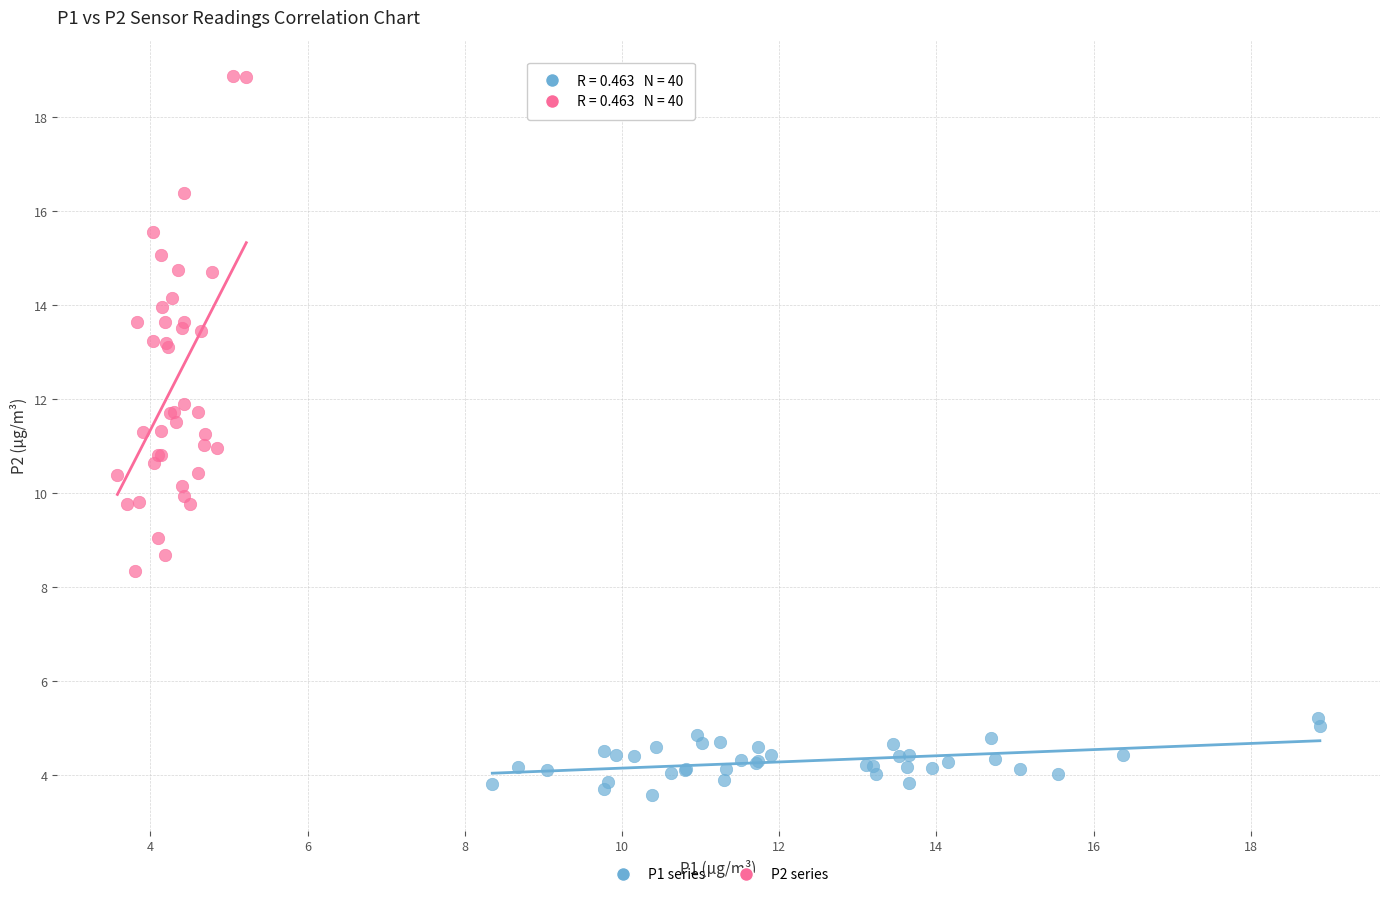

Which series reaches the maximum Y coordinate?

P2 series